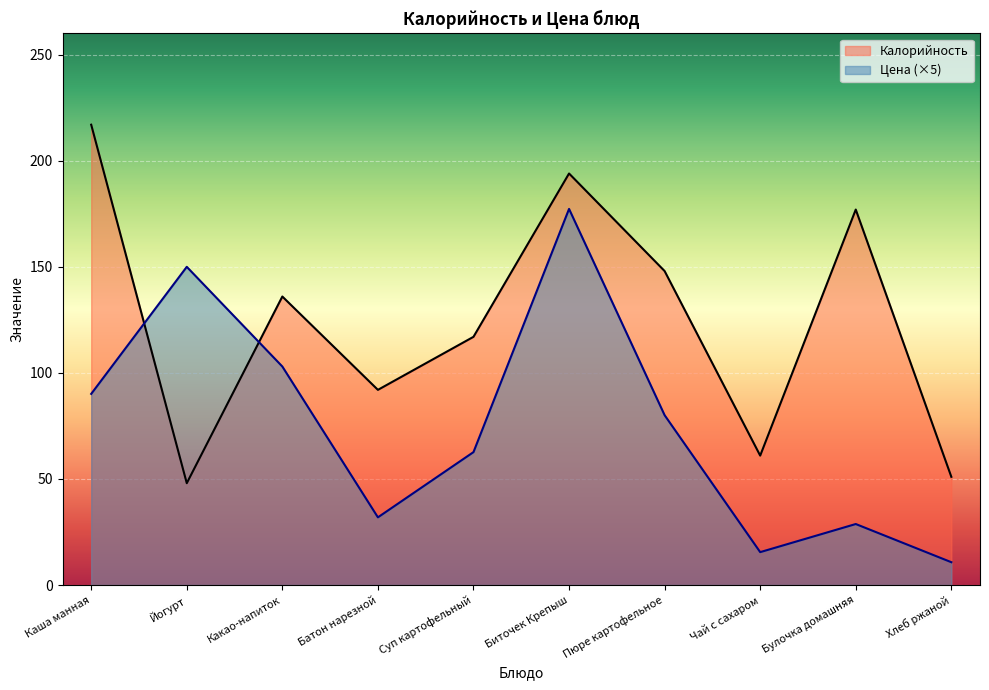

The value of Калорийность at Чай с сахаром is 61.0. True or false?

True